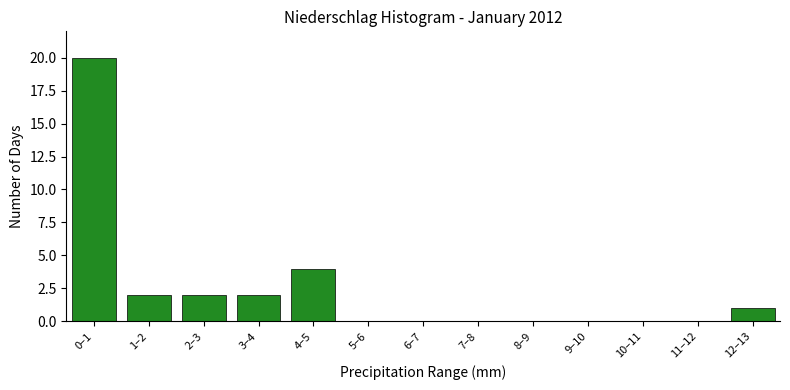

Reading left to right, what are all the values shown in this chart?

0–1=20	1–2=2	2–3=2	3–4=2	4–5=4	5–6=0	6–7=0	7–8=0	8–9=0	9–10=0	10–11=0	11–12=0	12–13=1